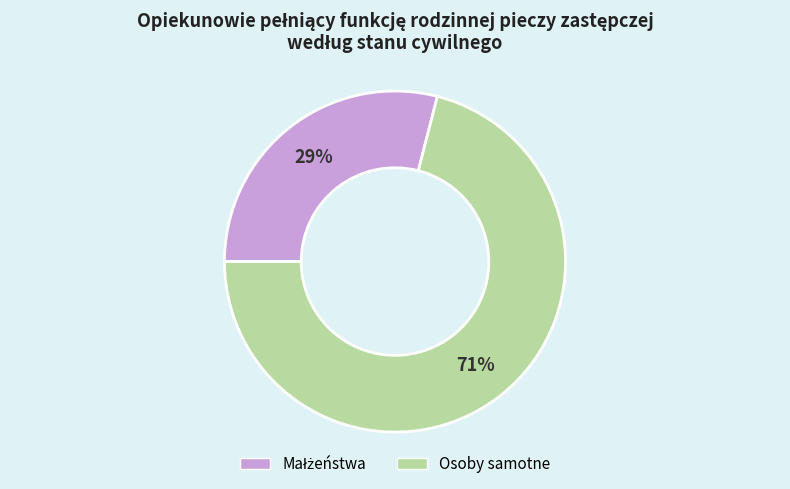

Does Osoby samotne account for over 50% of the chart?

Yes